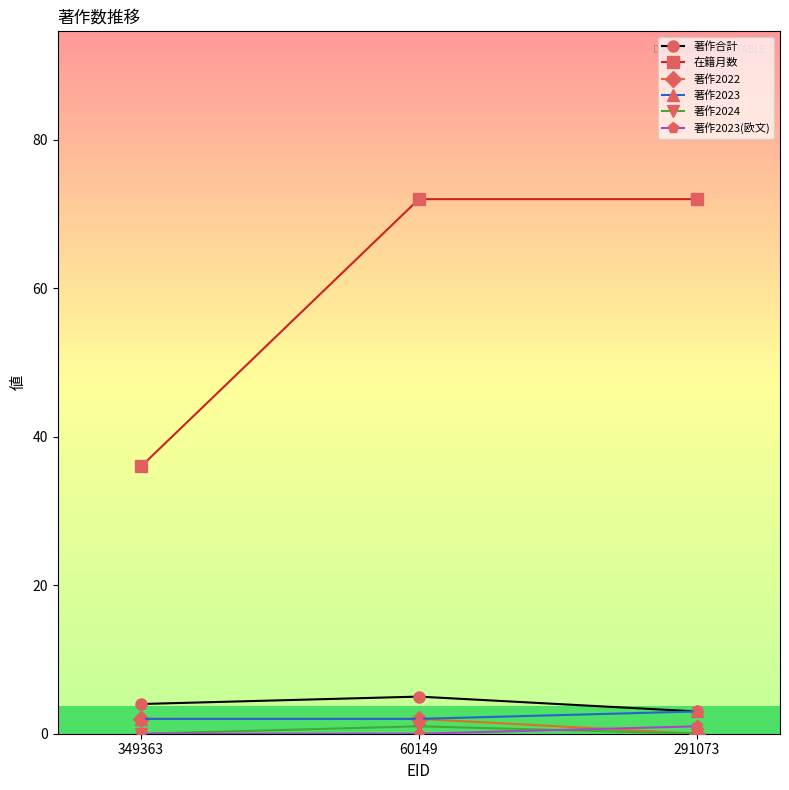

What is the spread (max minus min) of values at 349363?

36